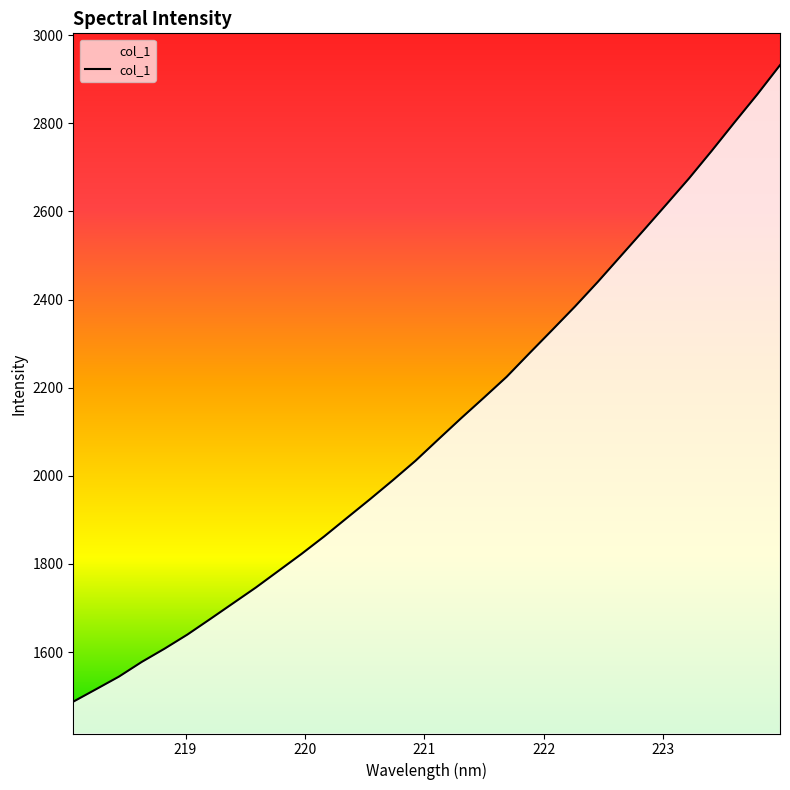

What is the maximum value shown in the chart?

2932.1